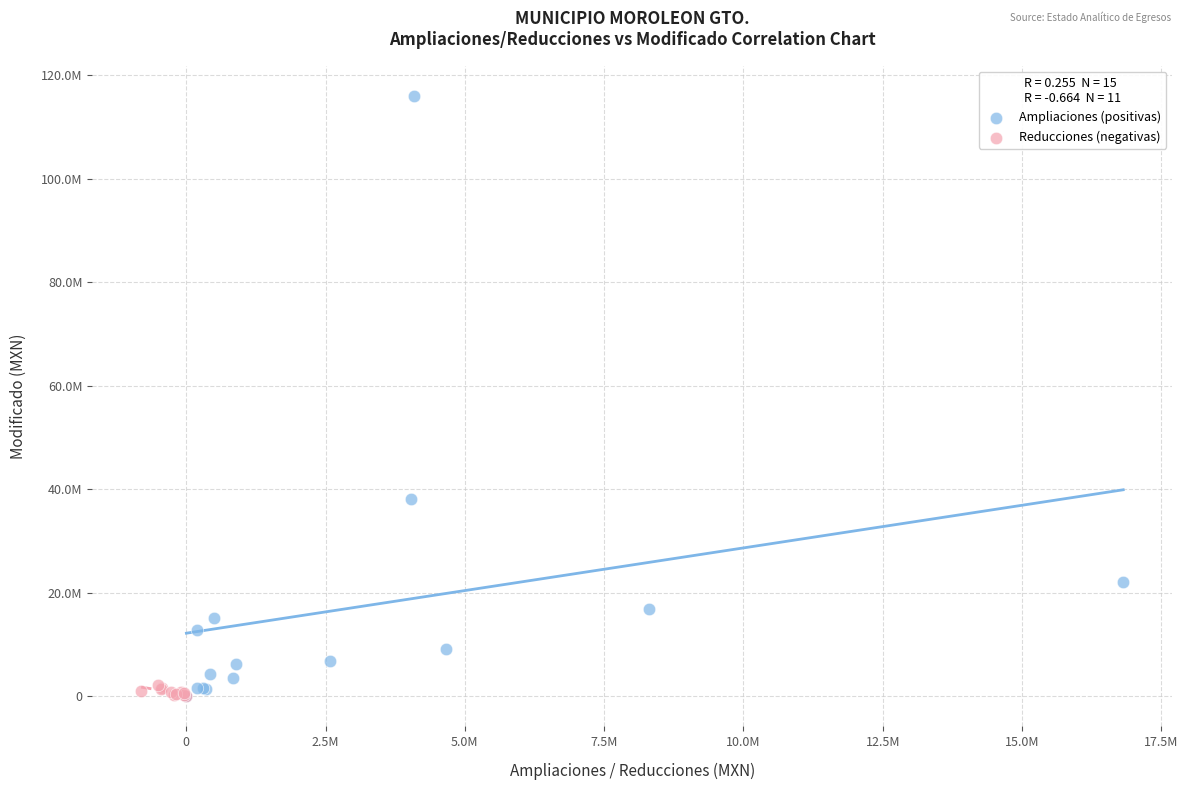

What are all the series names shown in the legend?

Ampliaciones (positivas), Reducciones (negativas)